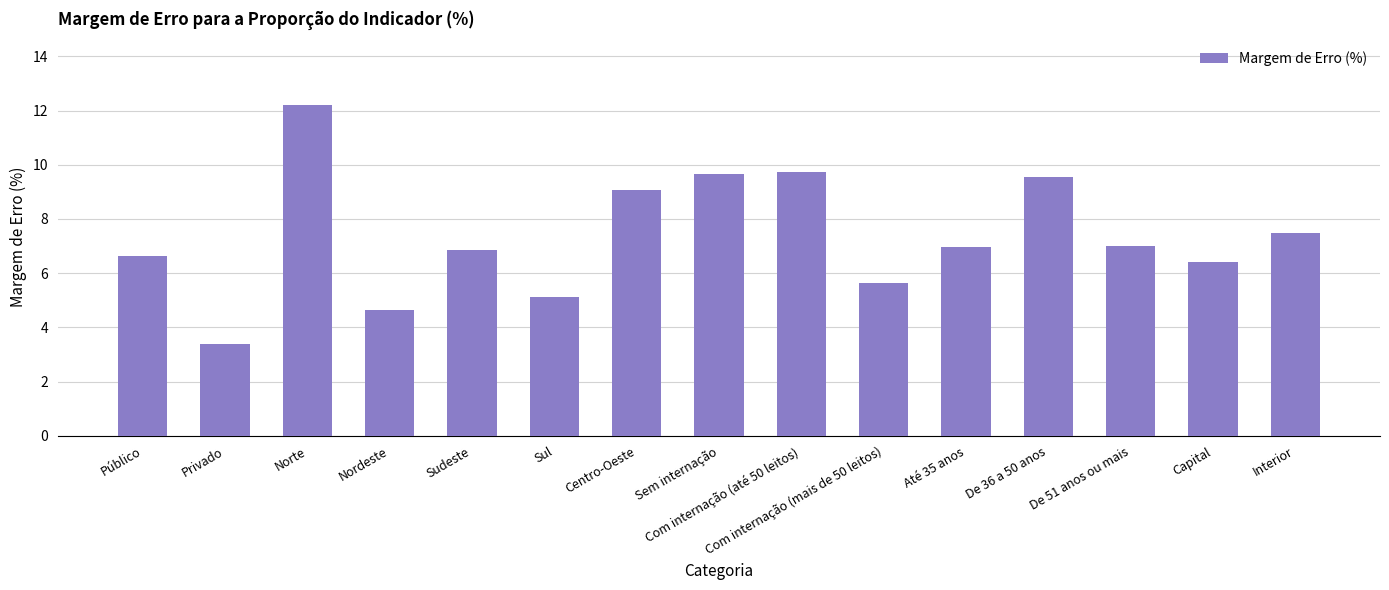

What is the label of the 10th bar from the right?

Sul